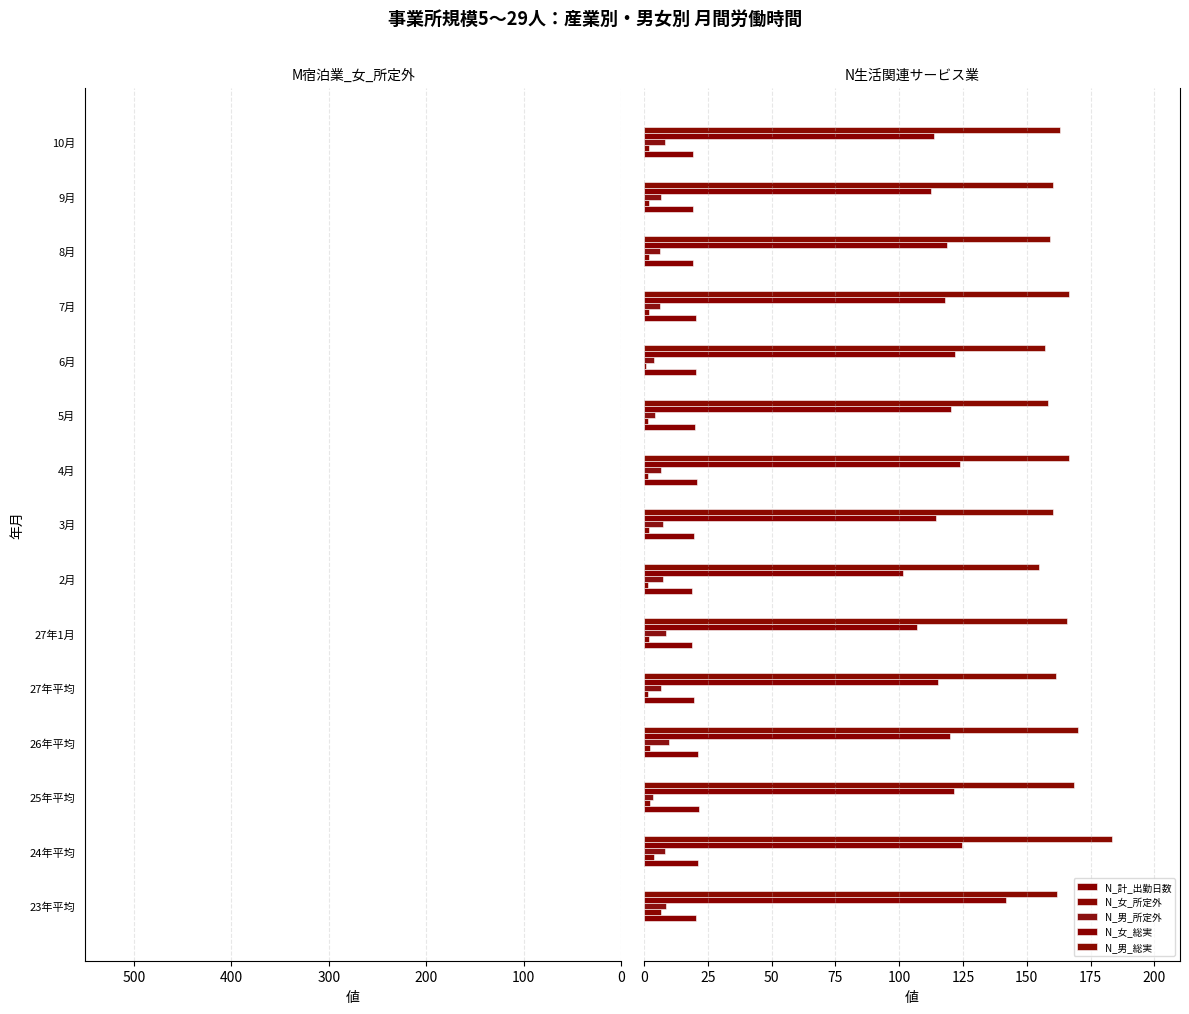

Is it true that N_女_総実 equals 57.4 at 10月?

False